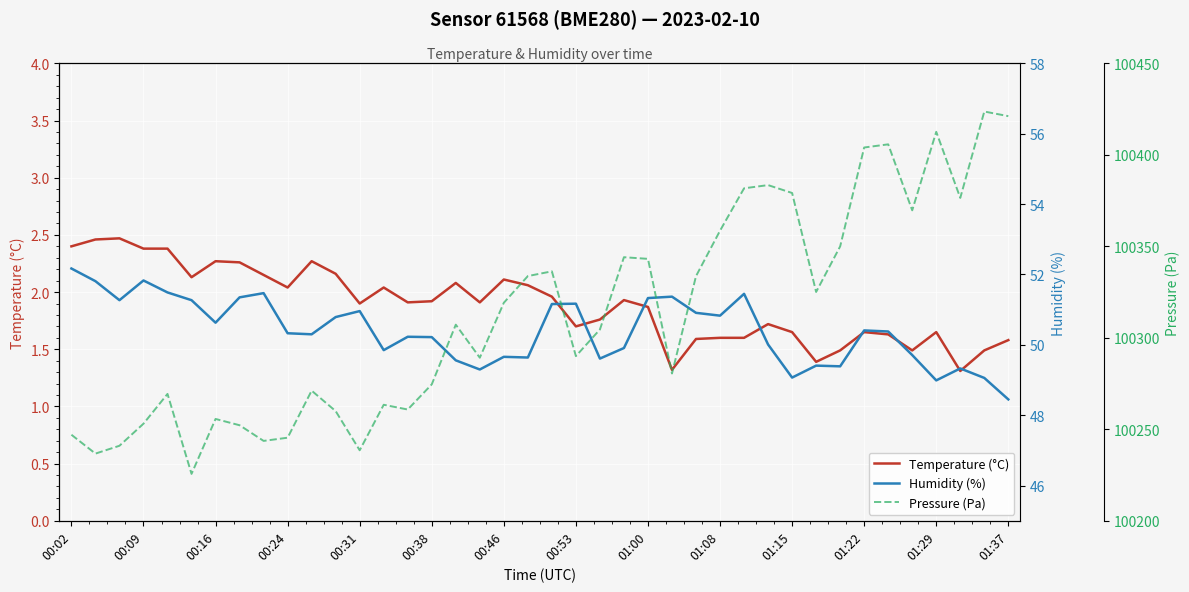

True or false: Pressure (Pa) has more than 0 points higher than both neighbors.

True